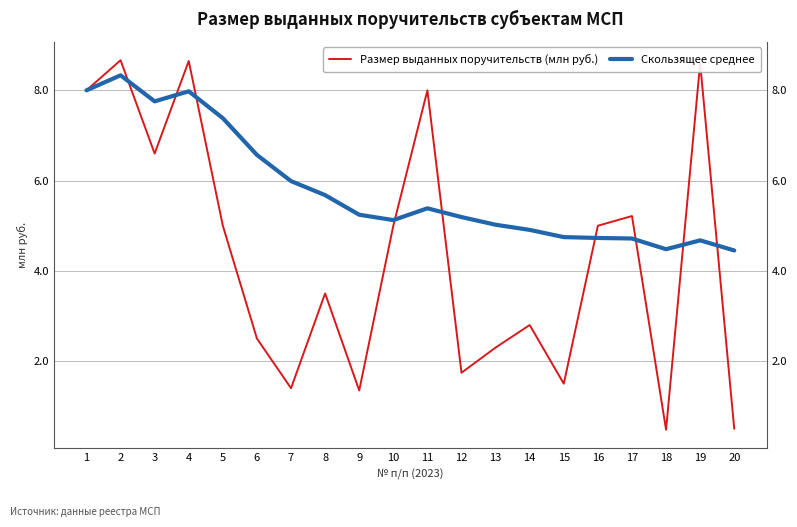

At which category does Скользящее среднее reach its first local peak?

2